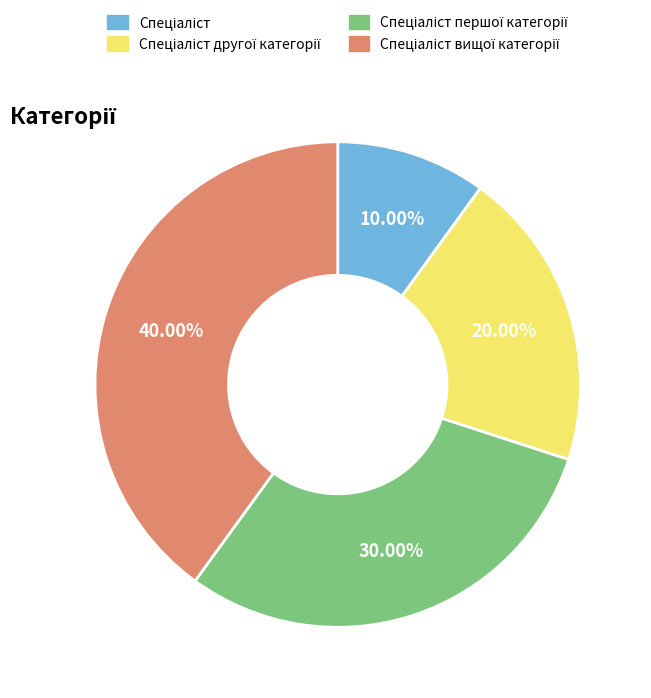

Does any single category account for the majority?

No